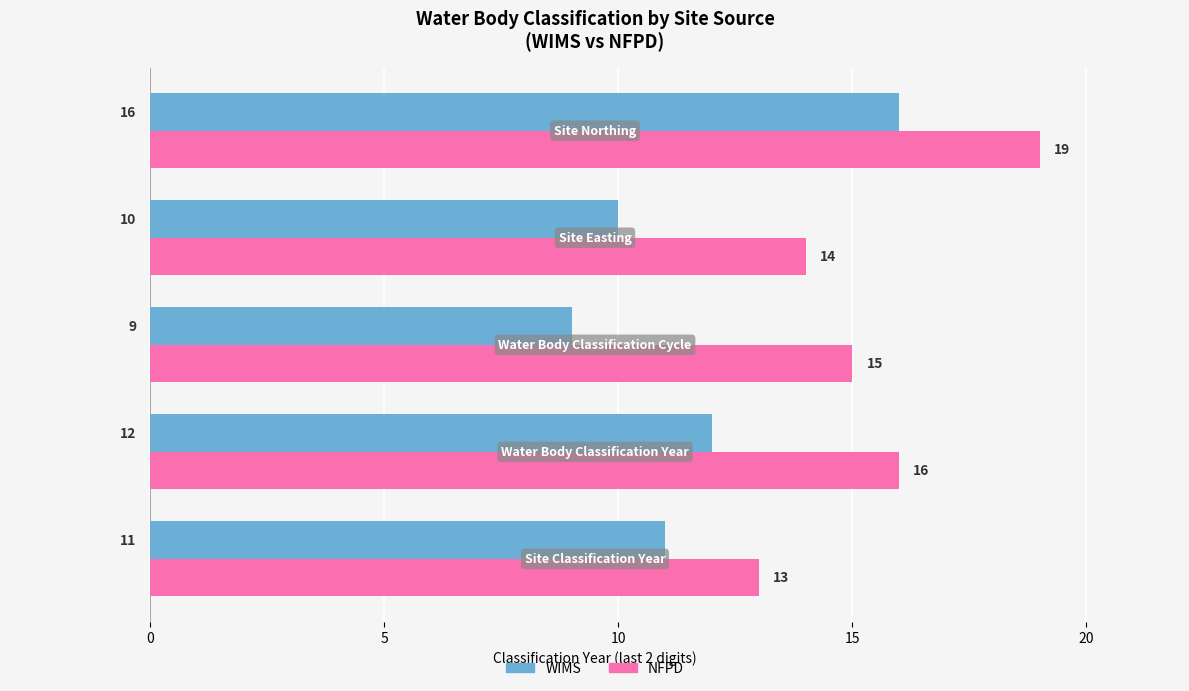

List the series in order of their peak value, lowest first.

WIMS, NFPD